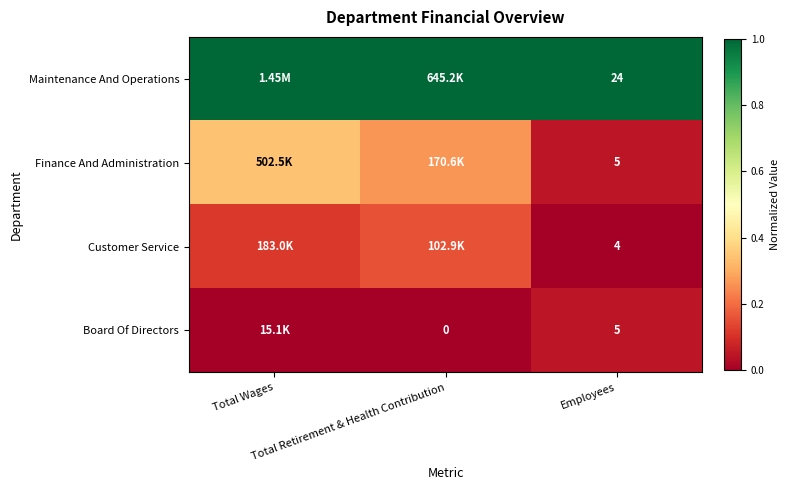

Count the Finance And Administration values in the range 0 to 1.

3